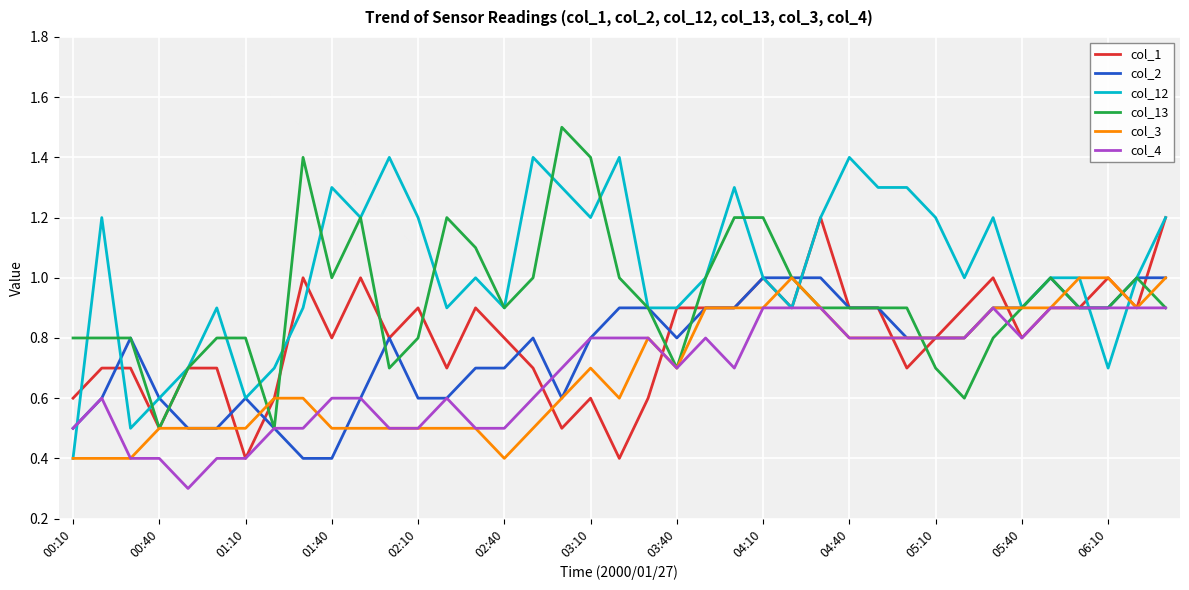

True or false: col_1 and col_12 cross at least once.

True